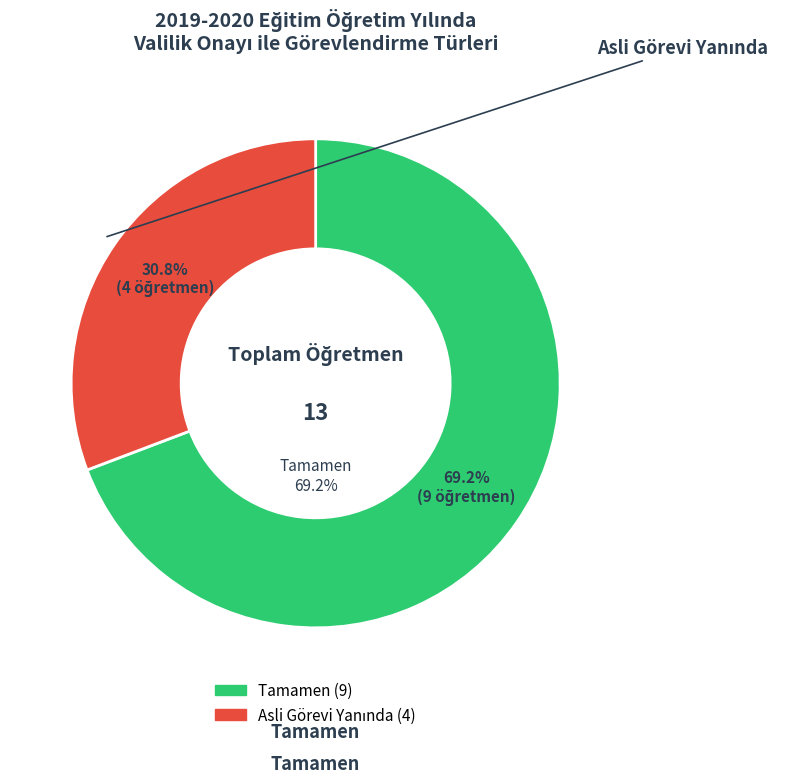

Count the number of slices in the pie.

2